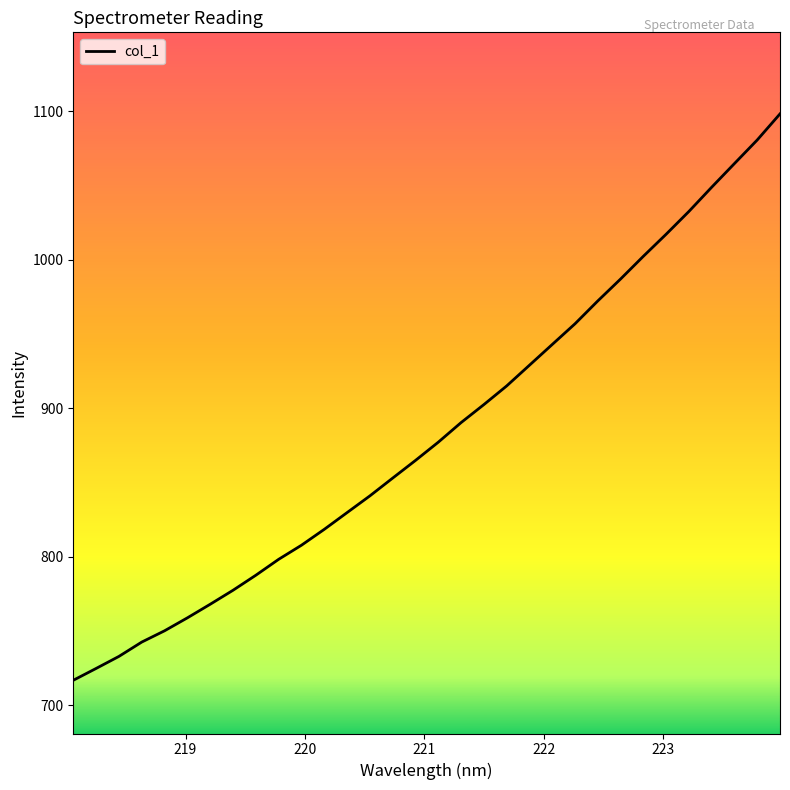

What is the maximum value shown in the chart?

1098.2